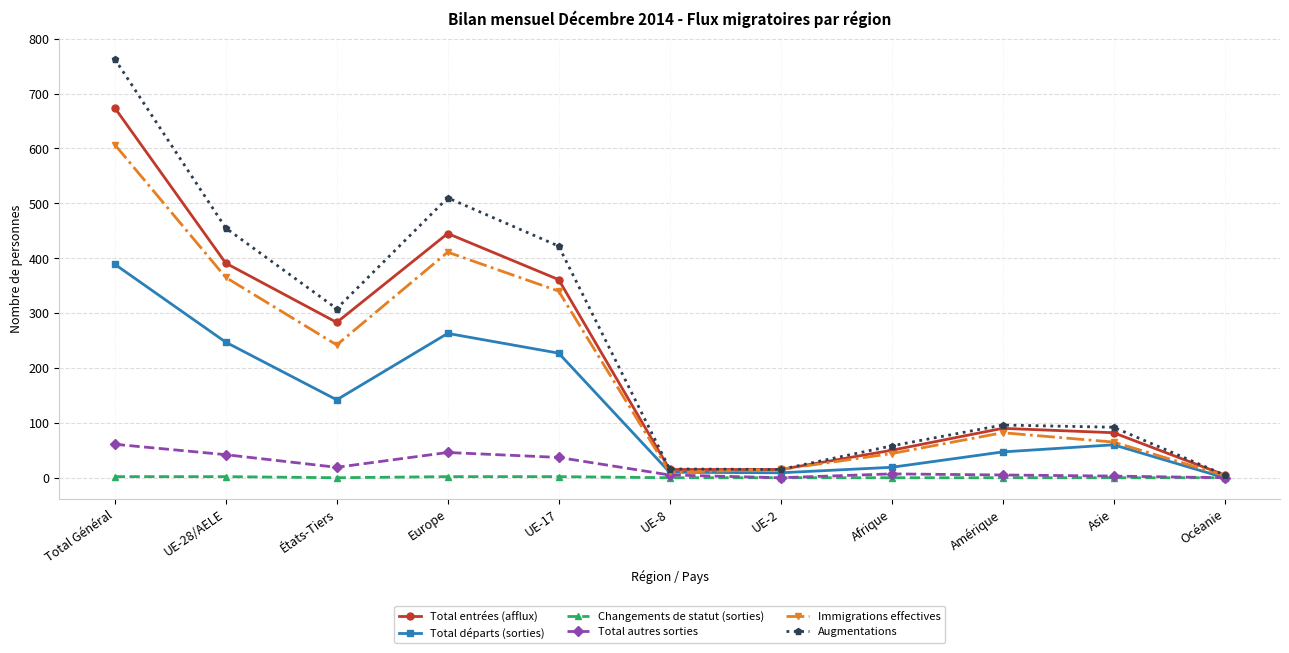

At which category is the sum across all series the highest?

Total Général